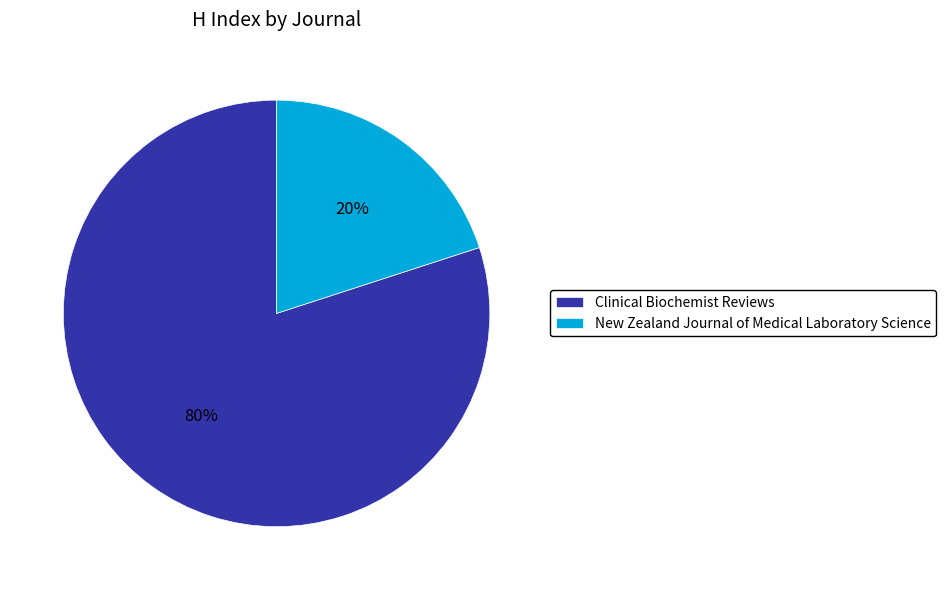

What is the ratio of the value at Clinical Biochemist Reviews to the value at New Zealand Journal of Medical Laboratory Science?

4.0